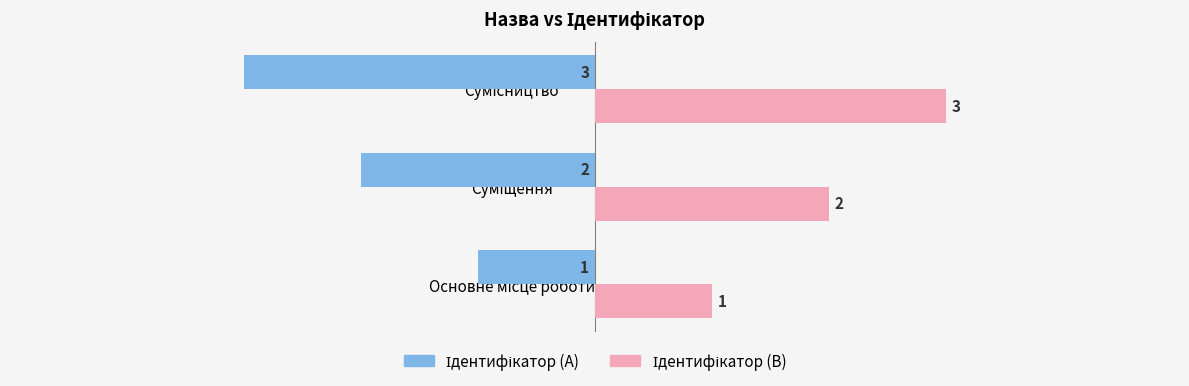

What is the minimum value shown in the chart?

-3